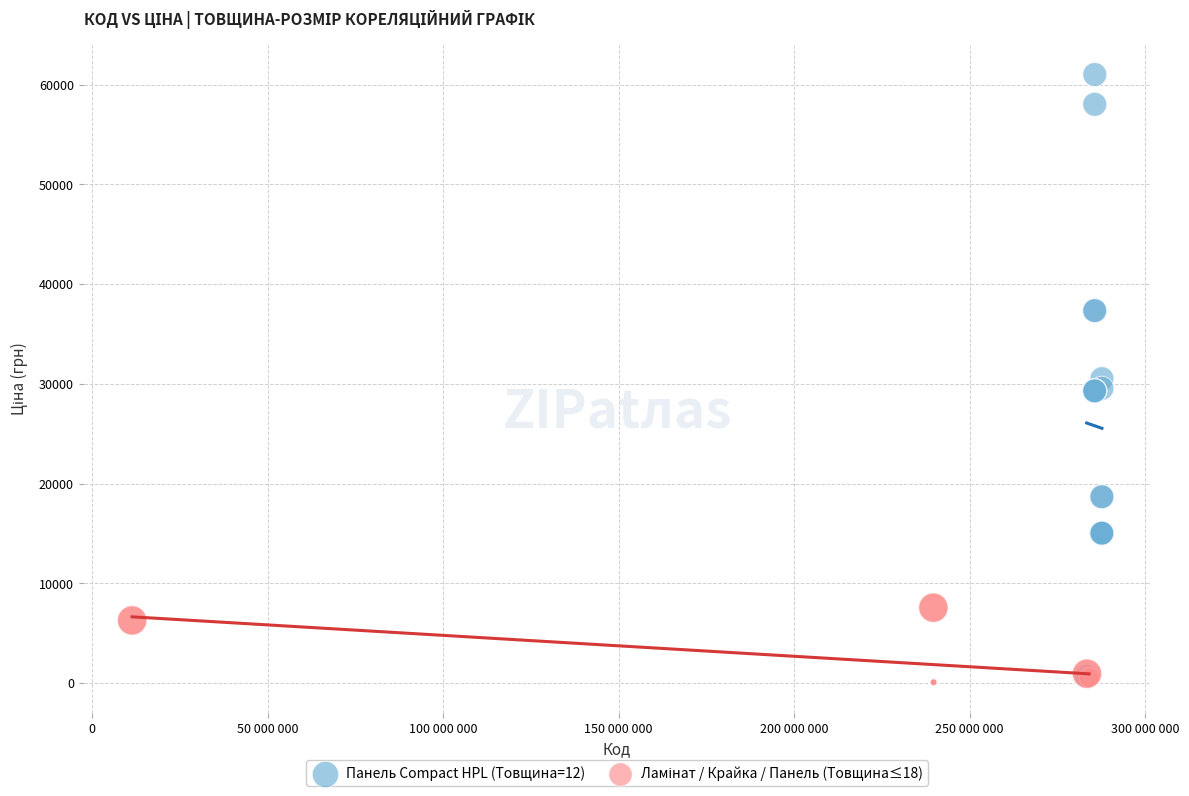

Which series has the widest spread of Y values?

Панель Compact HPL (Товщина=12)